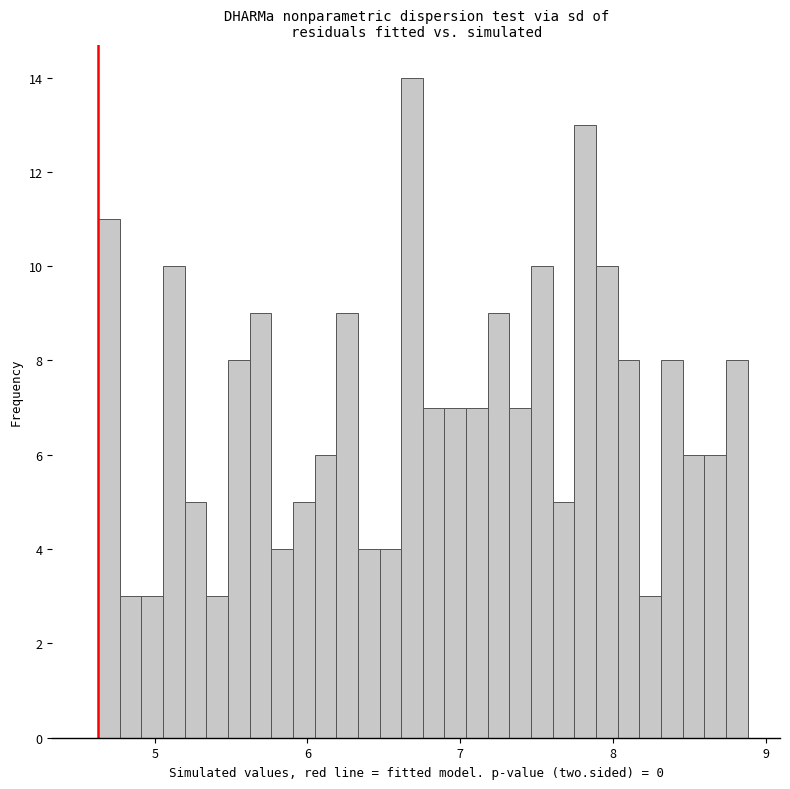

Around what value on the x-axis is the tallest bar? Give the approximate position of its centre, as read against the axis.

6.7